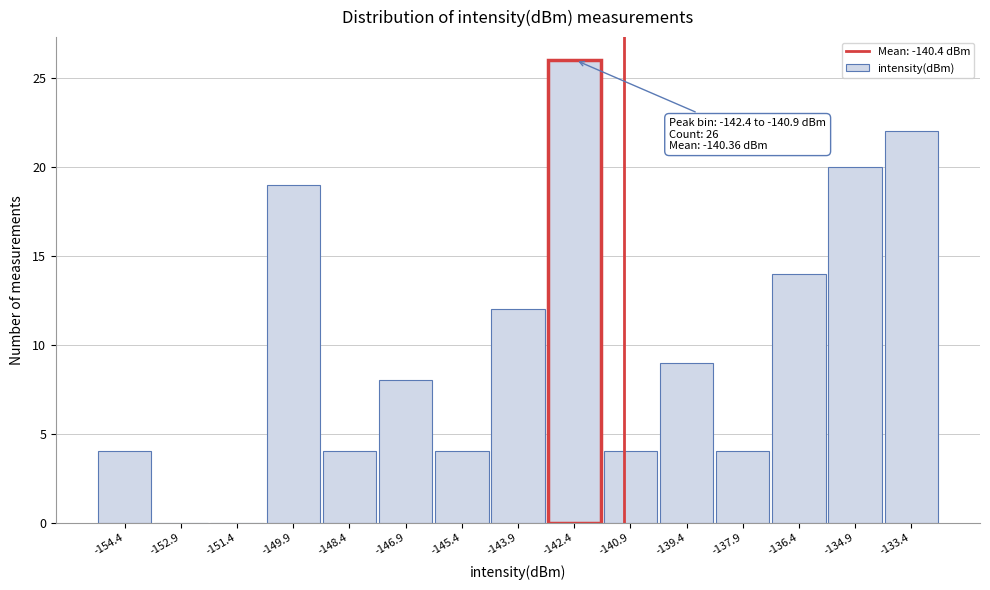

Reading left to right, transcribe all the data shown in this chart.

-154.4=4	-152.9=0	-151.4=0	-149.9=19	-148.4=4	-146.9=8	-145.4=4	-143.9=12	-142.4=26	-140.9=4	-139.4=9	-137.9=4	-136.4=14	-134.9=20	-133.4=22